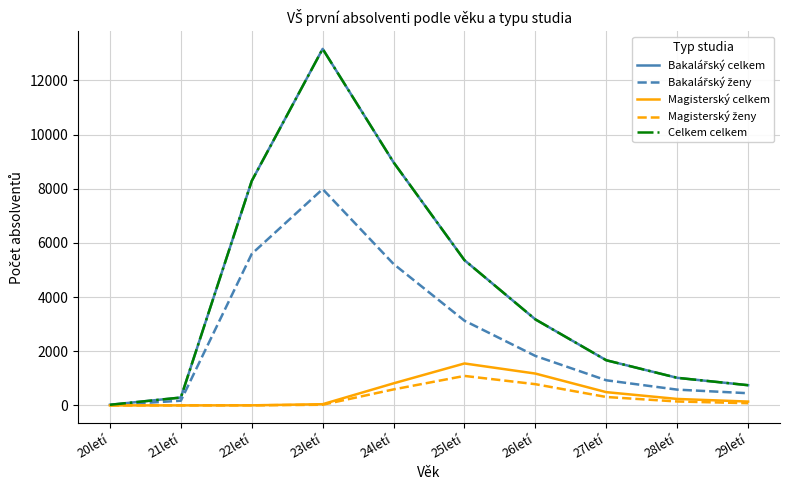

What is the total value across all series at 26letí?

10134